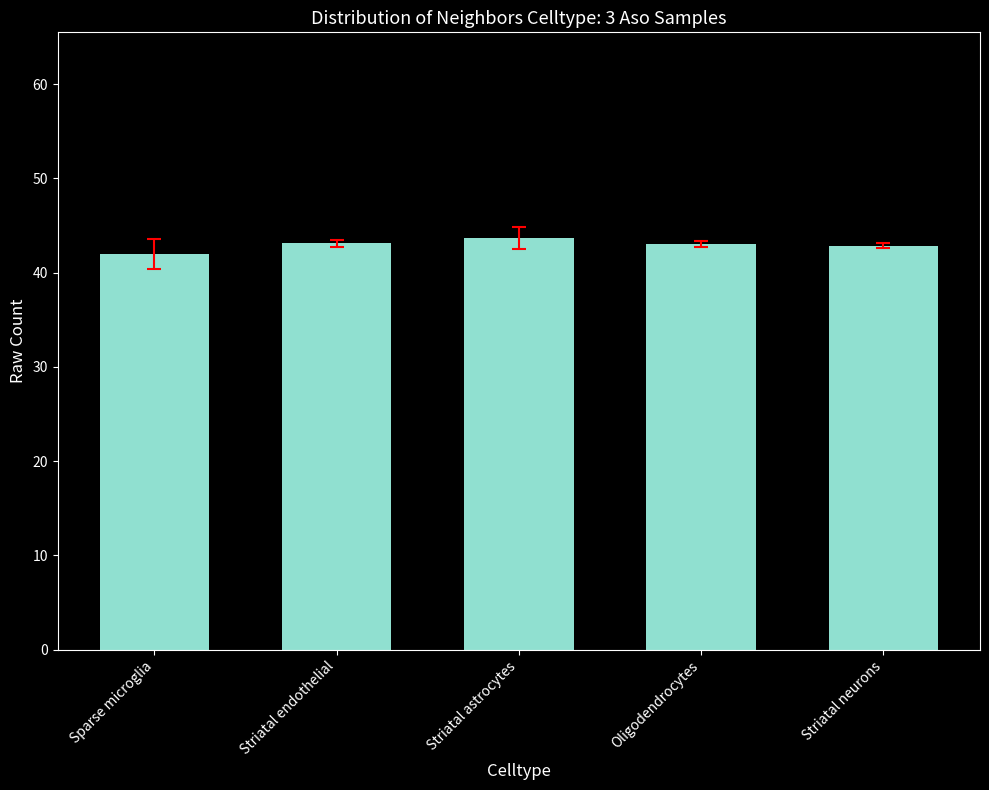

What is the difference between the second highest and minimum values?

1.1